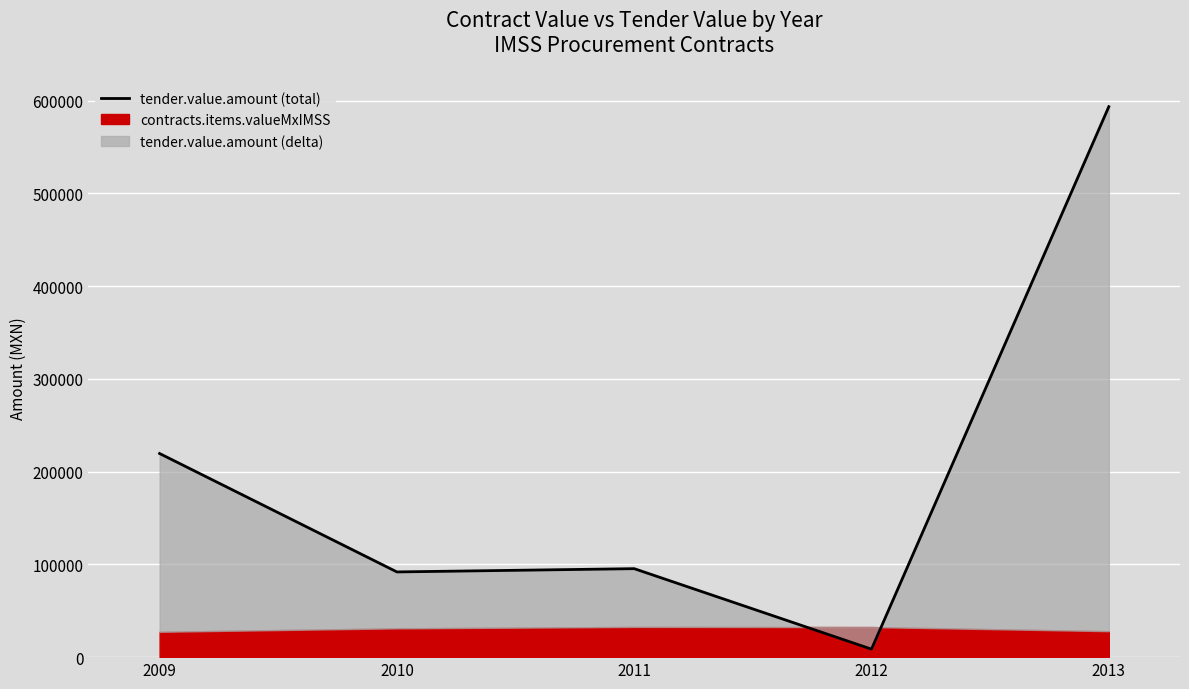

Reading left to right, transcribe all the data shown in this chart.

219500.0	91852.9	95371.3	8621.4	593363.0